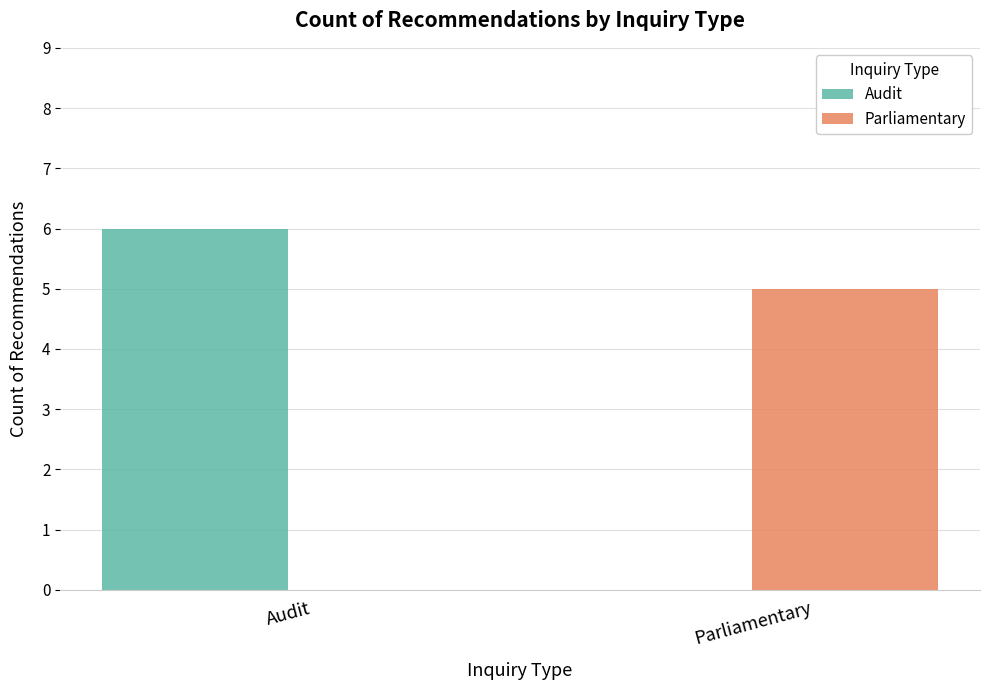

What is the difference between the Parliamentary values at Parliamentary and Audit?

5